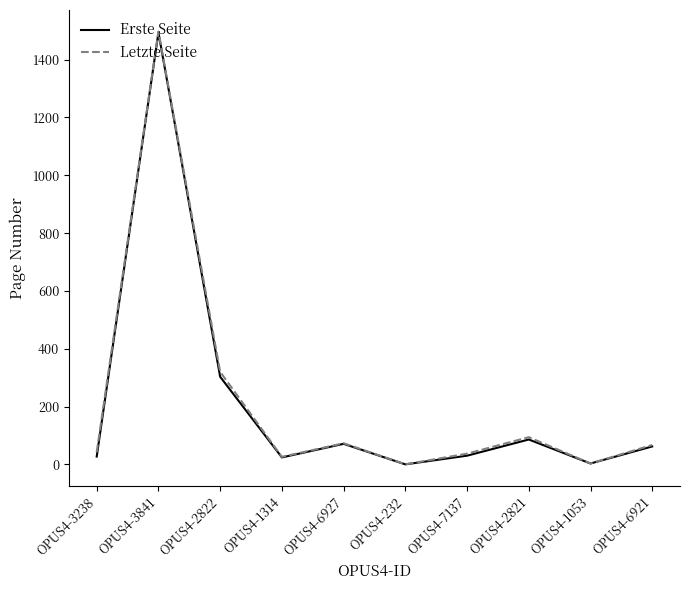

Is it true that Letzte Seite equals 37 at OPUS4-7137?

True